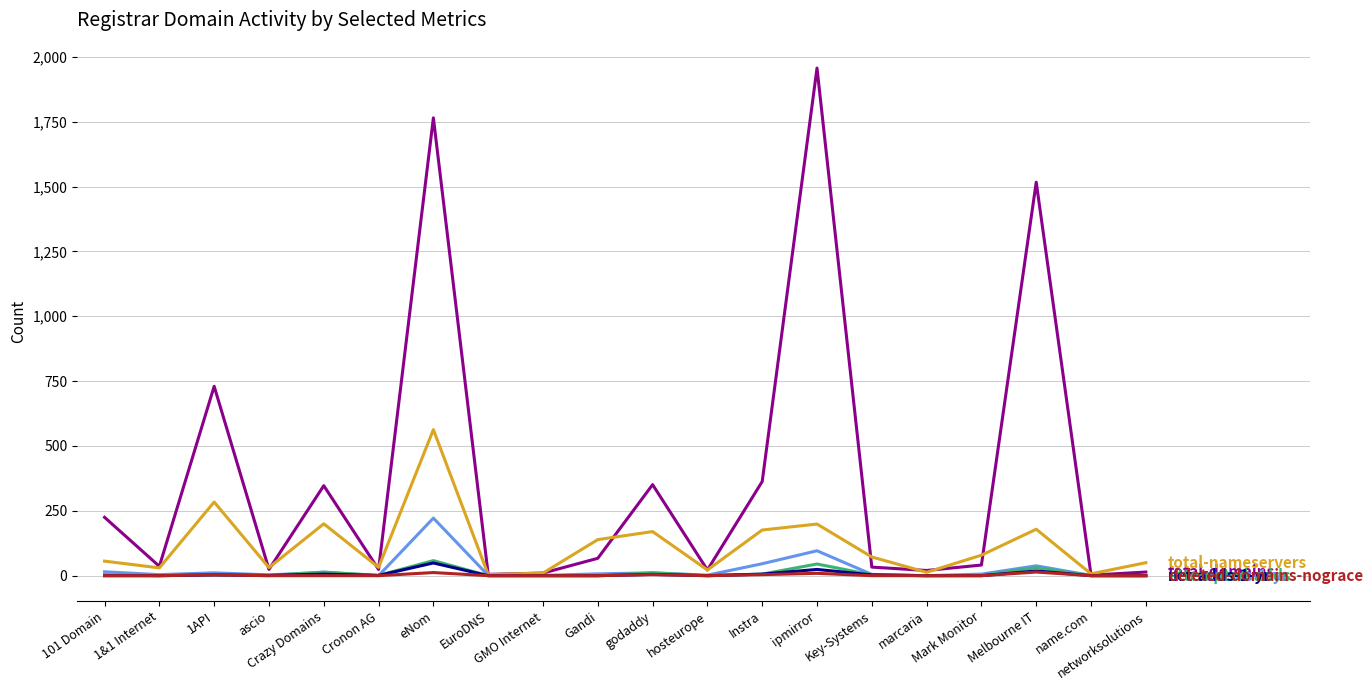

What is the maximum value shown in the chart?

1957